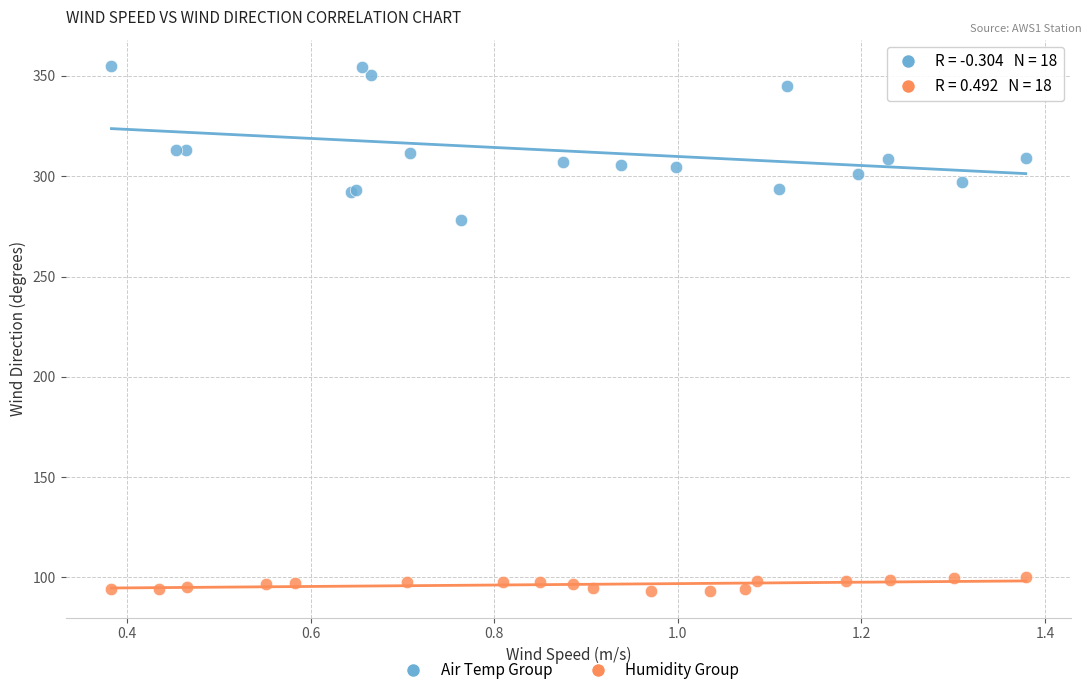

Which series has the widest spread of Y values?

Air Temp Group